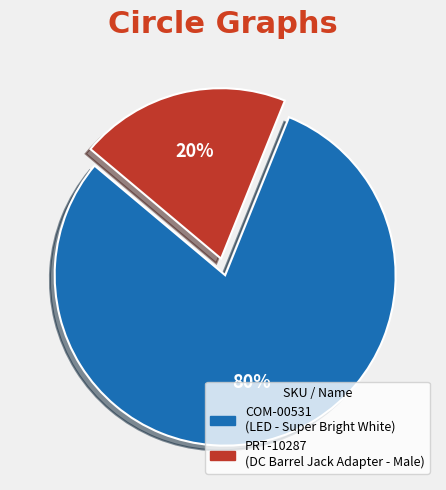

To the nearest percent, what portion does COM-00531 represent?

80%